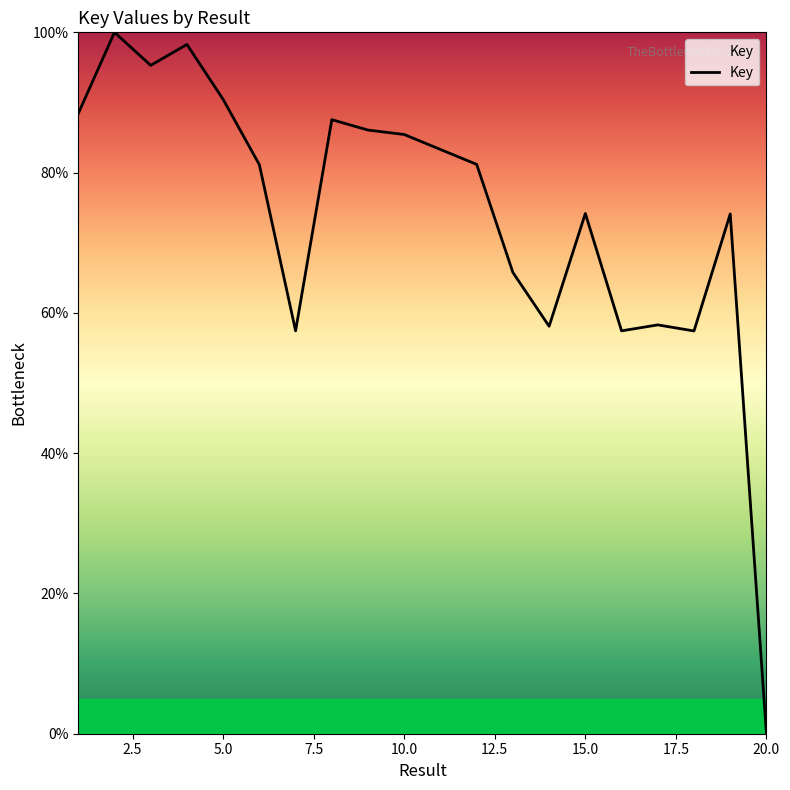

What is the greatest value displayed?

100.0